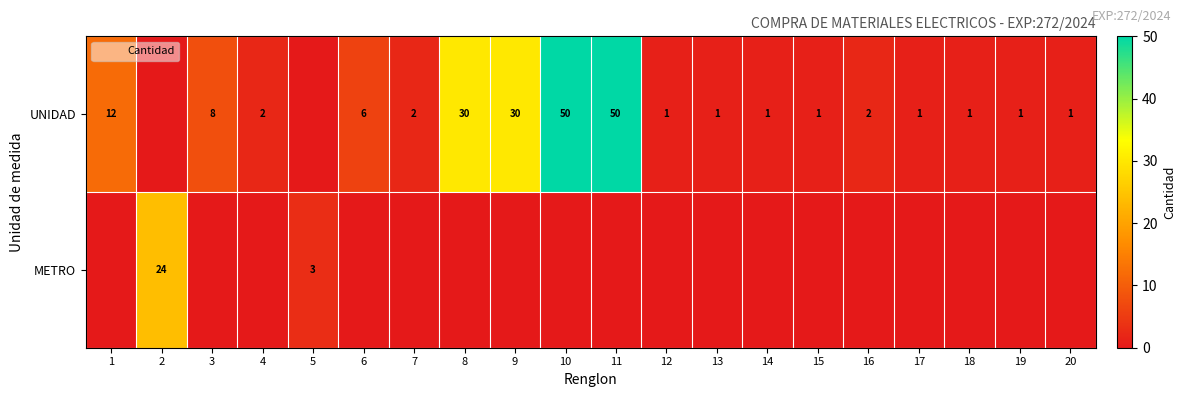

What is the sum of all UNIDAD values?

200